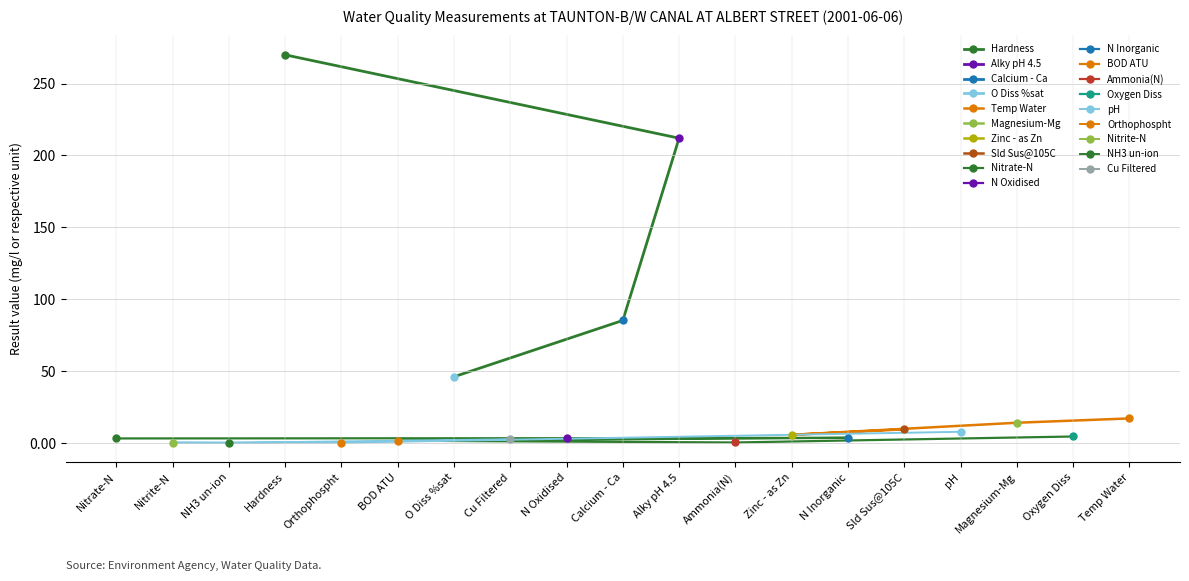

How many distinct data groups are displayed?

1